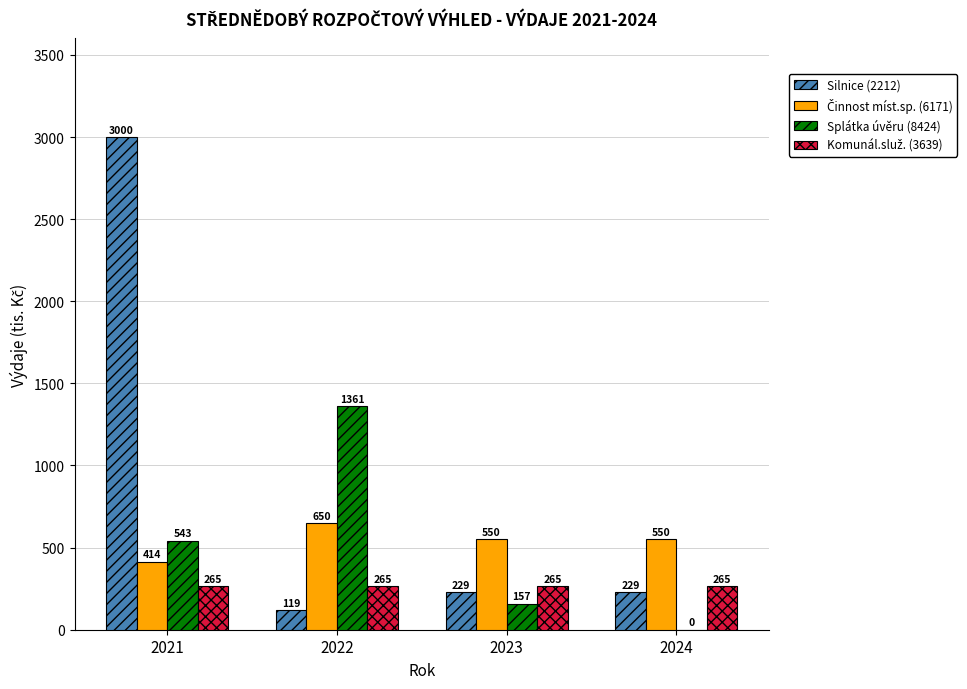

What is the total value across all series at 2022?

2395